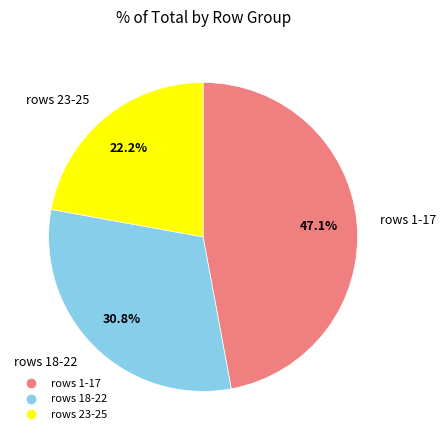

Does any single category account for the majority?

No